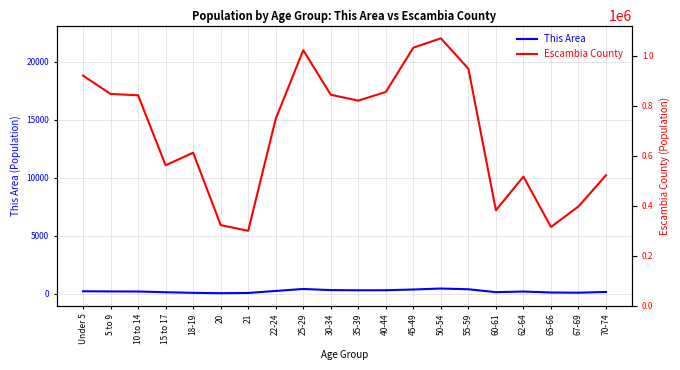

At which category is the sum across all series the highest?

50-54